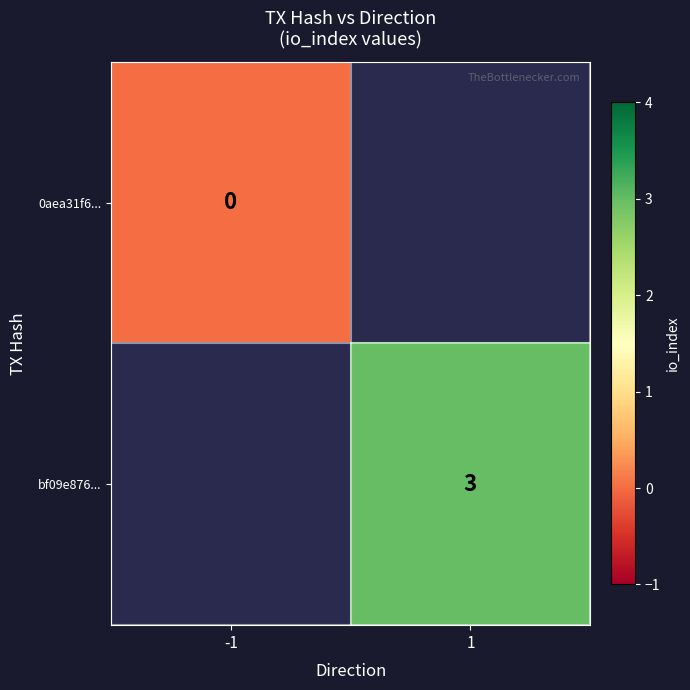

Which category has the highest value across all series?

1